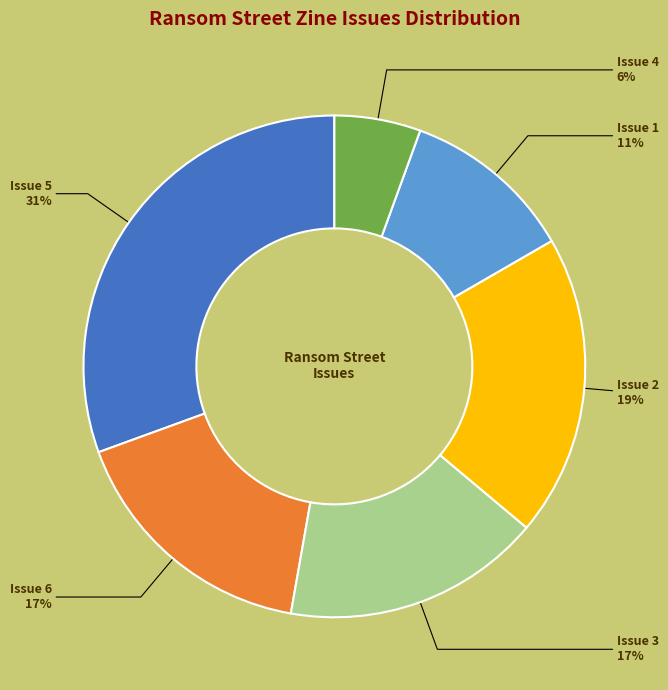

Is there any slice that represents more than half of the pie?

No